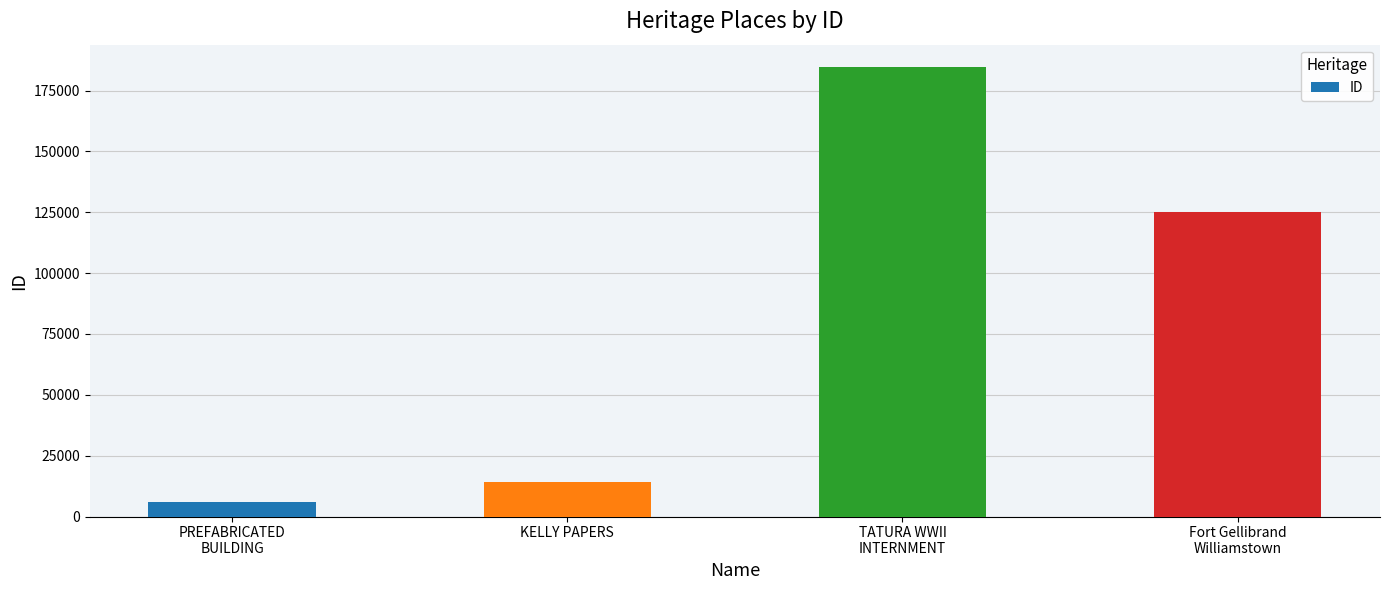

What is the maximum value shown in the chart?

184631